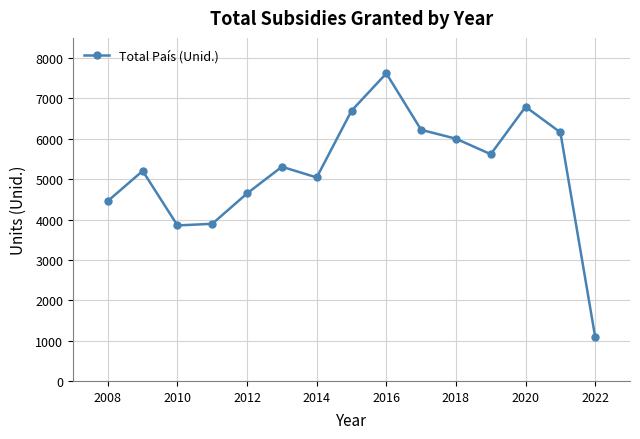

What is the maximum value shown in the chart?

7620